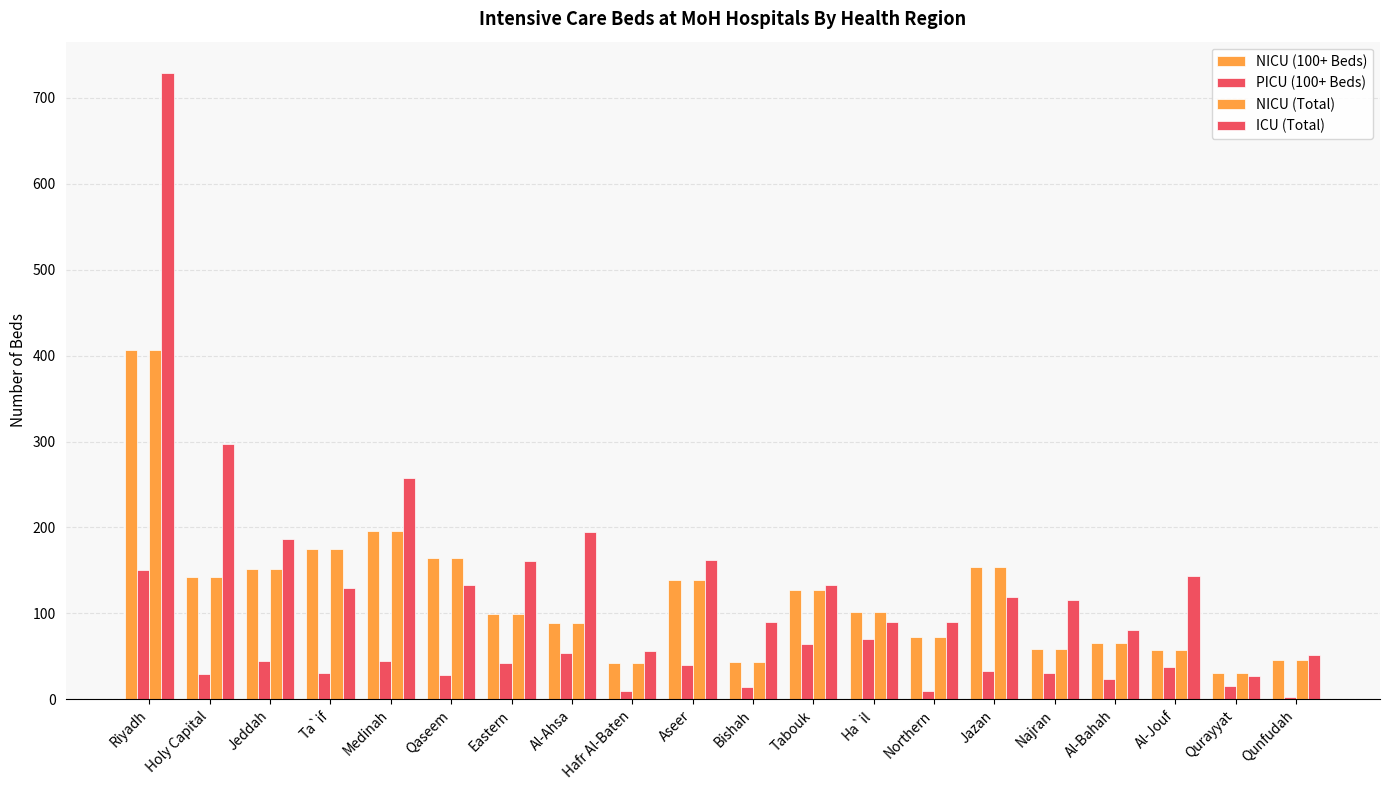

What is the spread (max minus min) of values at Ta`if?

144